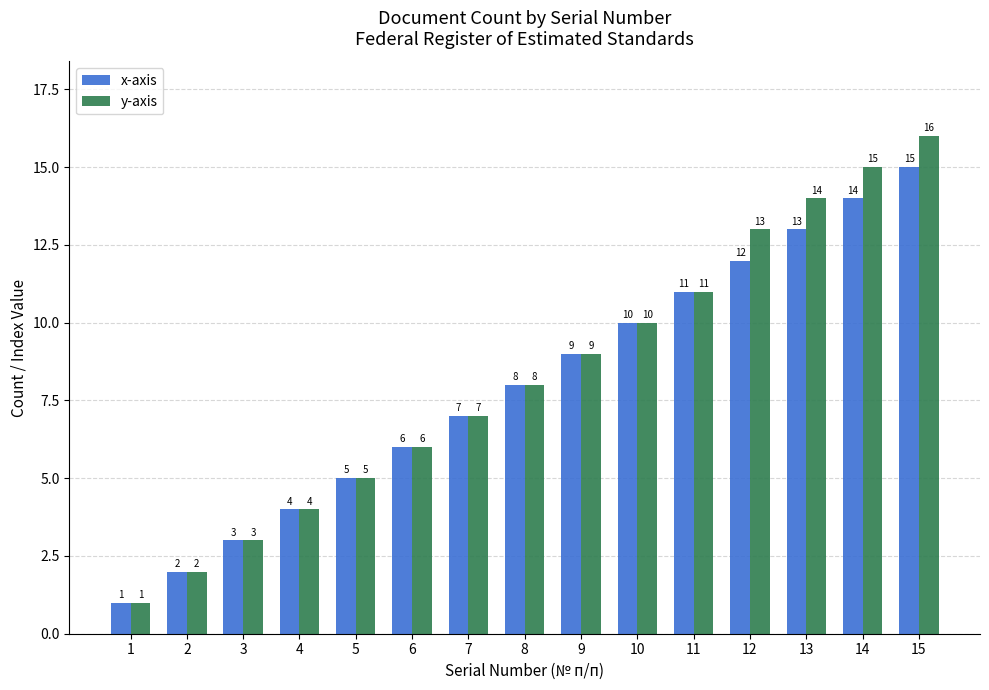

What is the sum of all y-axis values?

124